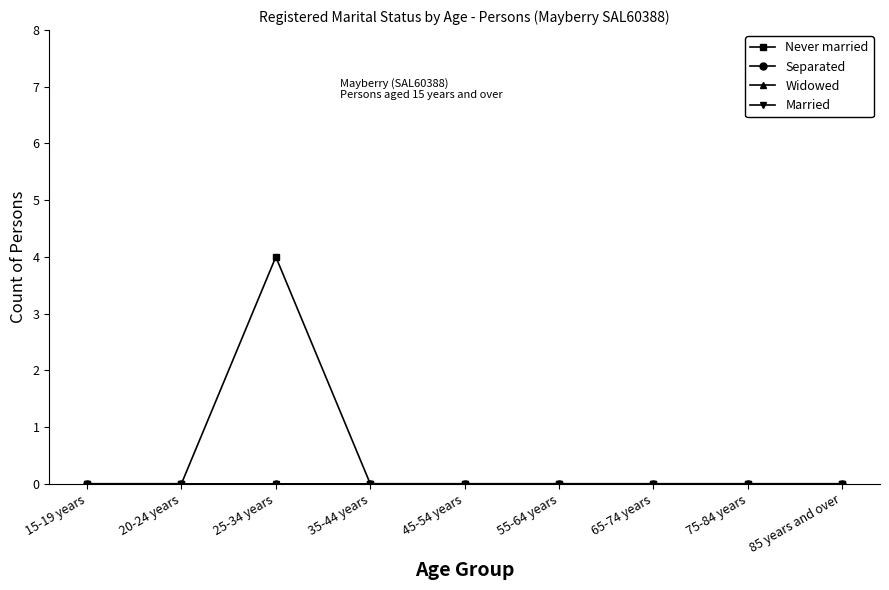

True or false: Married and Separated cross at least once.

False